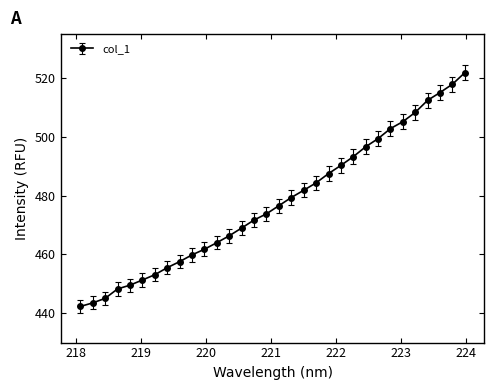

What is the value of the 11th point from the left?

461.8